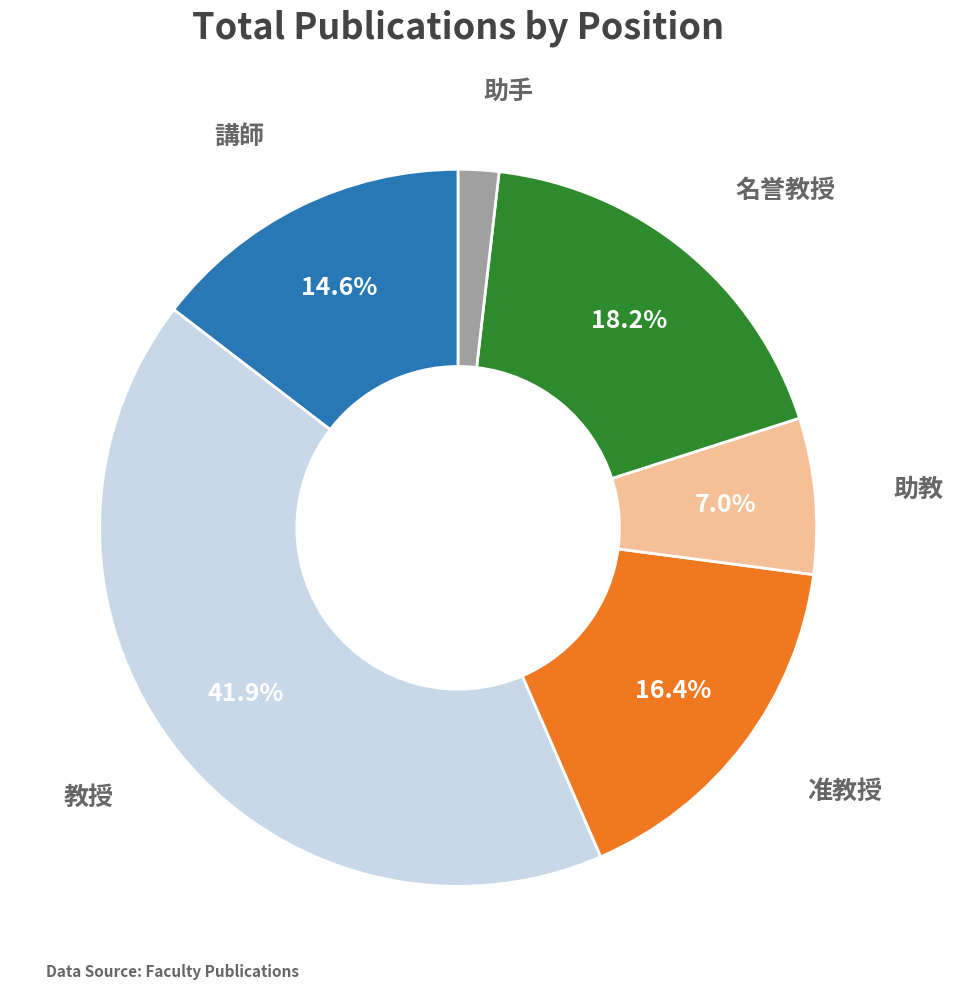

To the nearest percent, what portion does 助教 represent?

7%